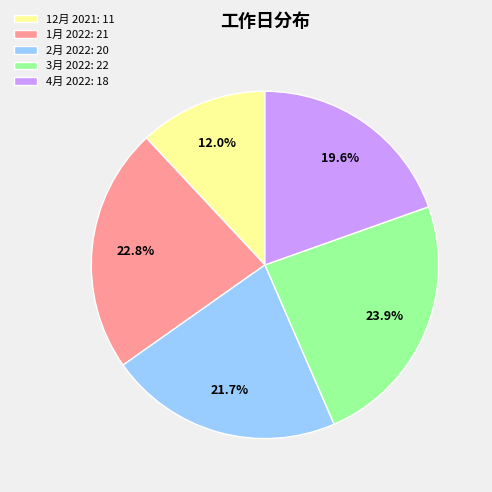

Is it true that 1月 2022 is 33% of the pie?

False